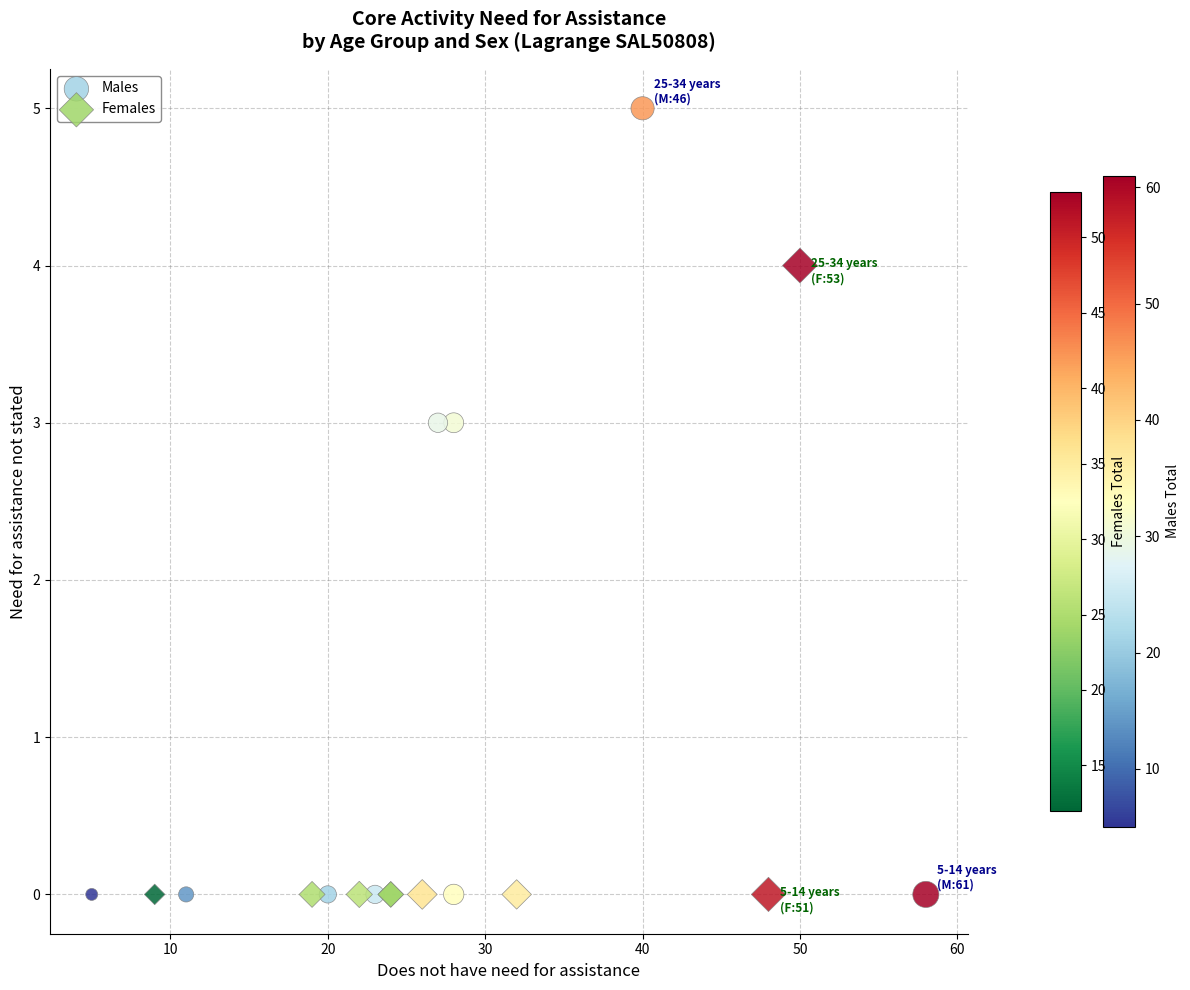

Which series contains the highest Y value?

Males